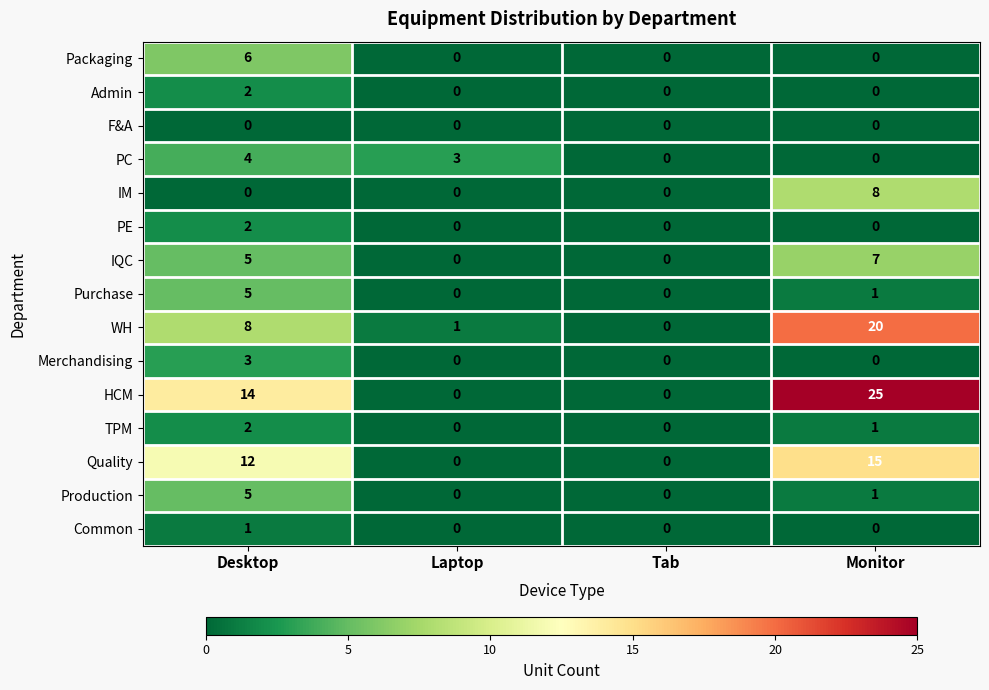

Where is WH nearest to the value 10?

Desktop